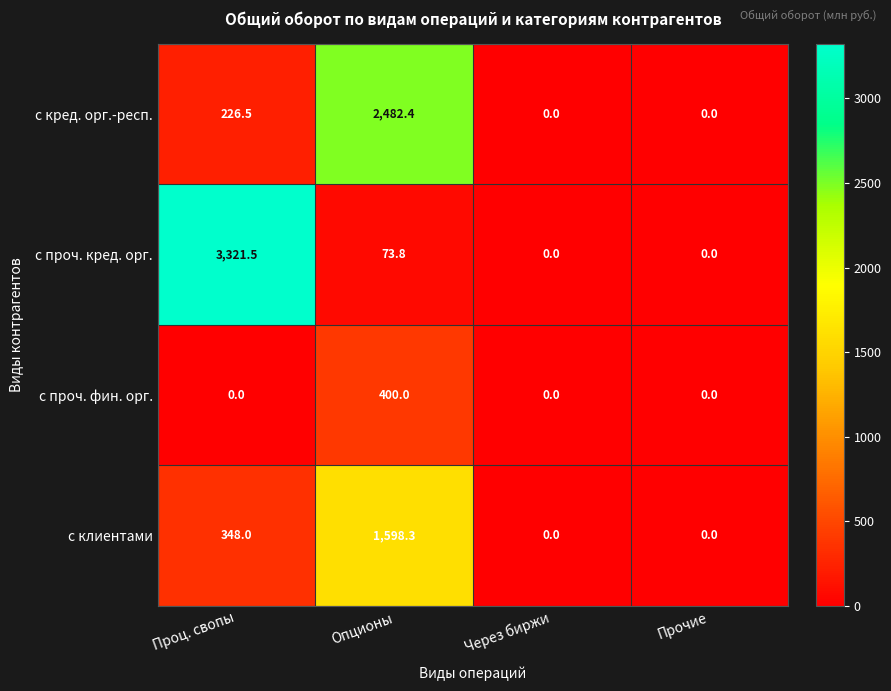

Reading left to right, extract all data points from this chart.

с кред. орг.-респ.: 226.5	2482.4	0.0	0.0
с проч. кред. орг.: 3321.5	73.8	0.0	0.0
с проч. фин. орг.: 0.0	400.0	0.0	0.0
с клиентами: 348.0	1598.3	0.0	0.0